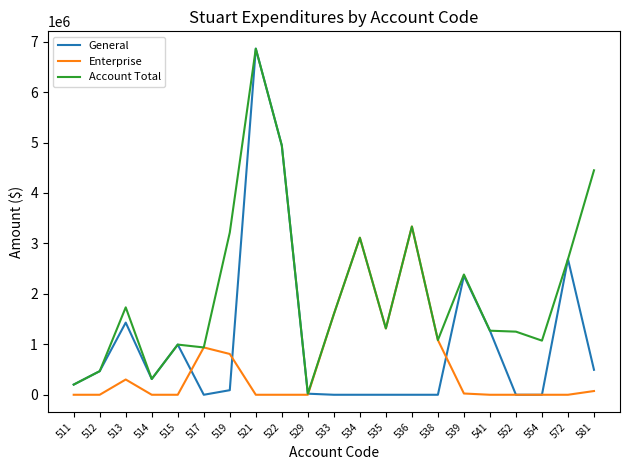

How many distinct data groups are displayed?

3